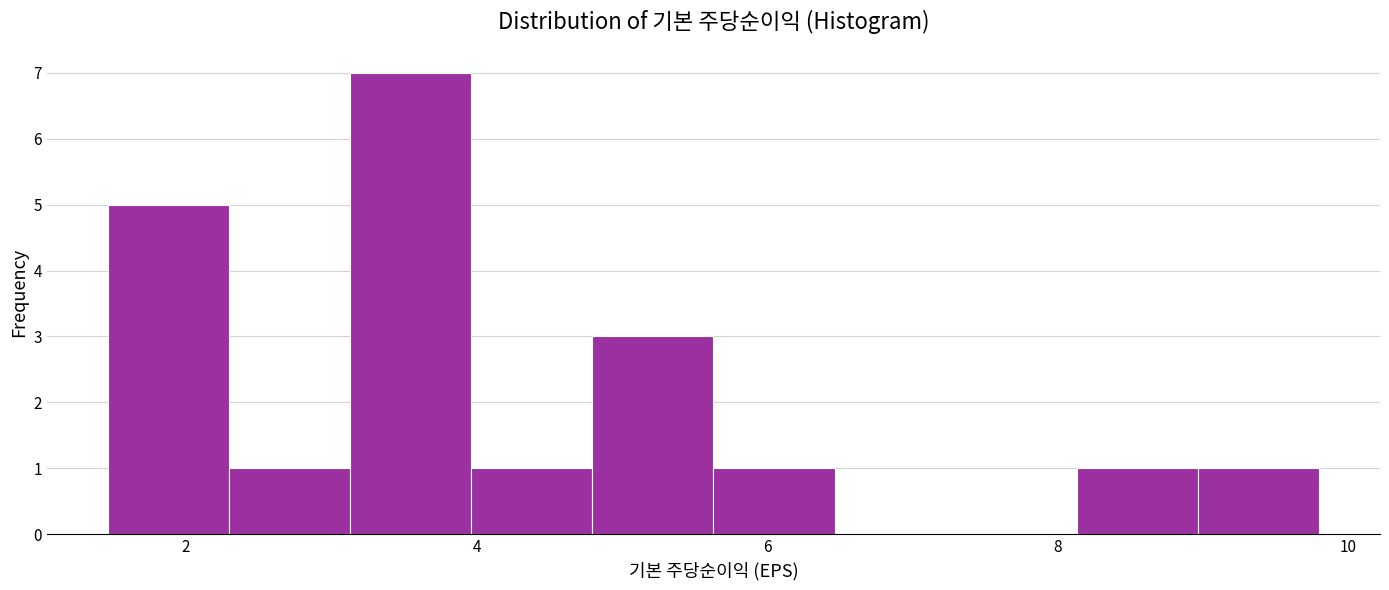

What is the height of the bar covering 4.0 to 4.8 on the x-axis? Neither the bar edges nor the heights are printed on the chart, so give them approximately, as read against the axes.

1